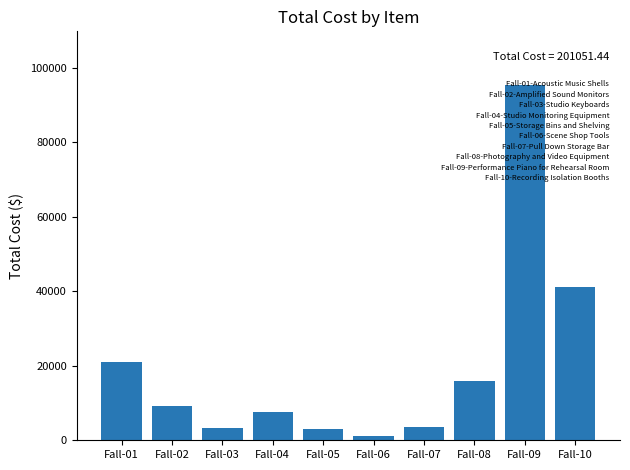

What is the change in value from Fall-05 to Fall-10?

+38121.9